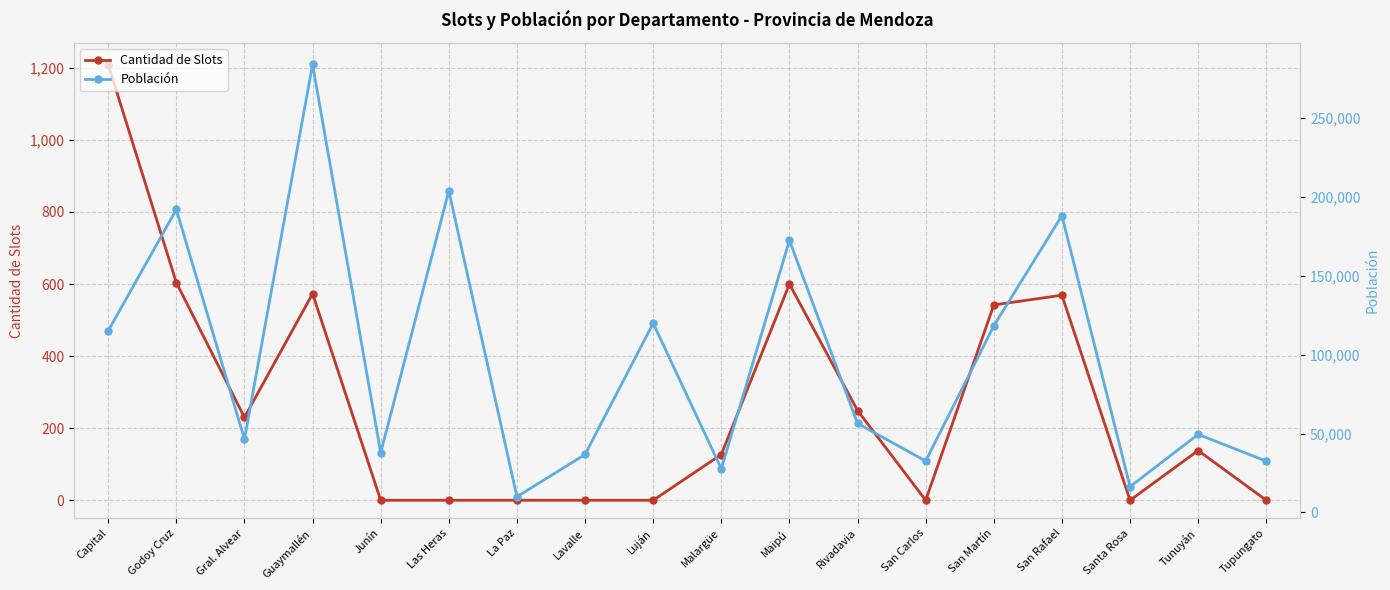

True or false: Población has a value of 10012 at La Paz.

True